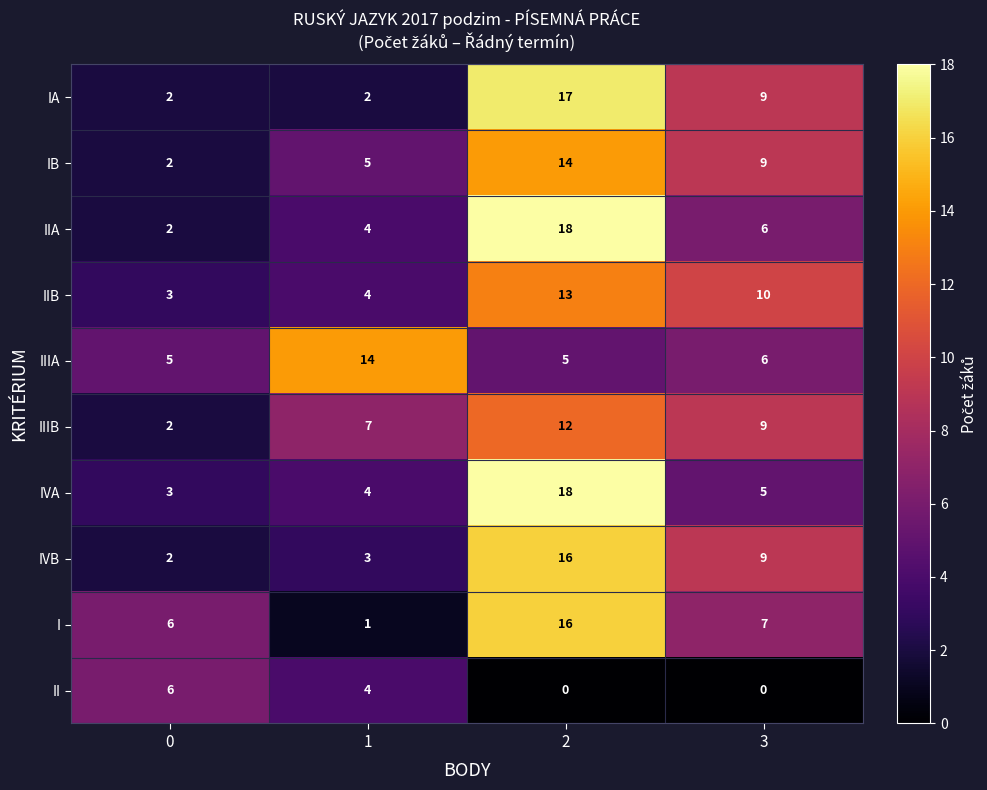

The II series shows 6 at 0. True or false?

True